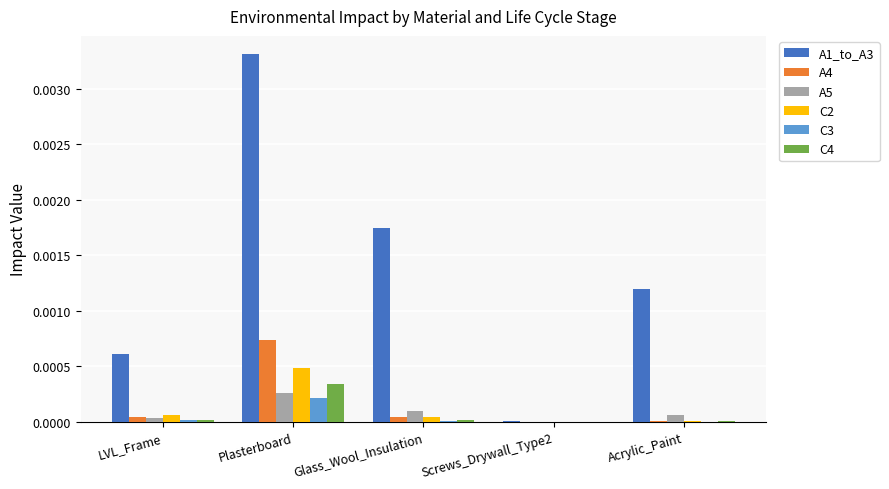

Is the value of A5 at Glass_Wool_Insulation greater than the value of C4 at LVL_Frame?

Yes